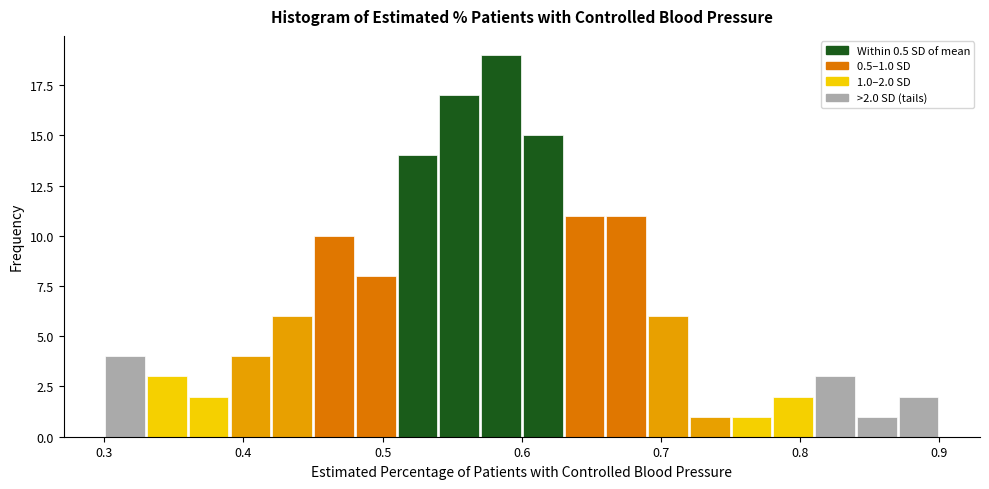

Read against the x-axis, roughly where is the centre of the tallest bar?

0.59